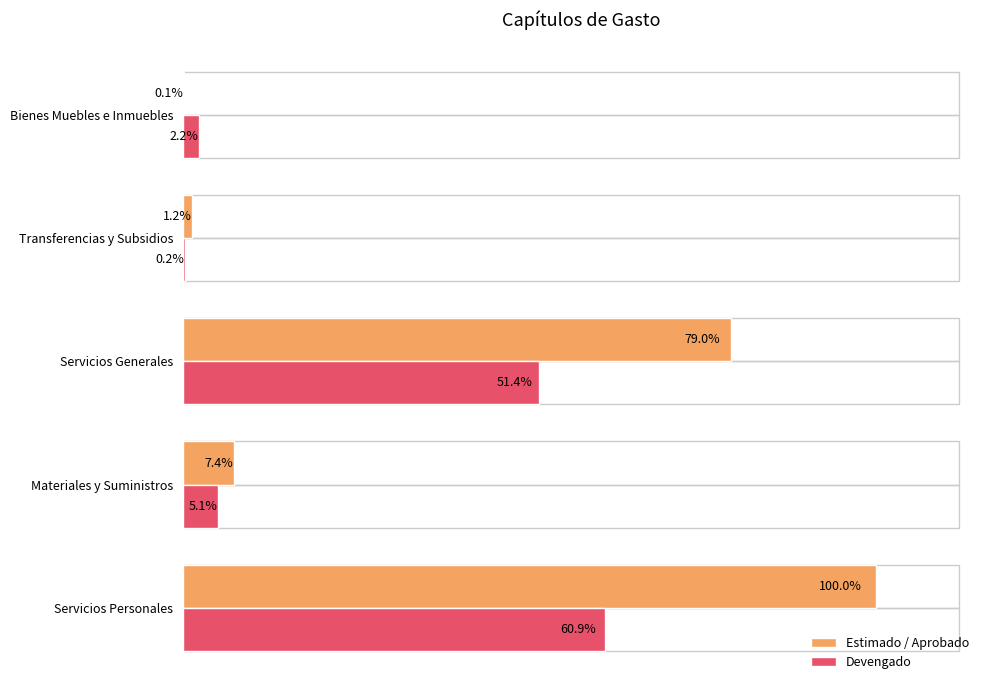

At how many categories does at least one series exceed 18094448?

1